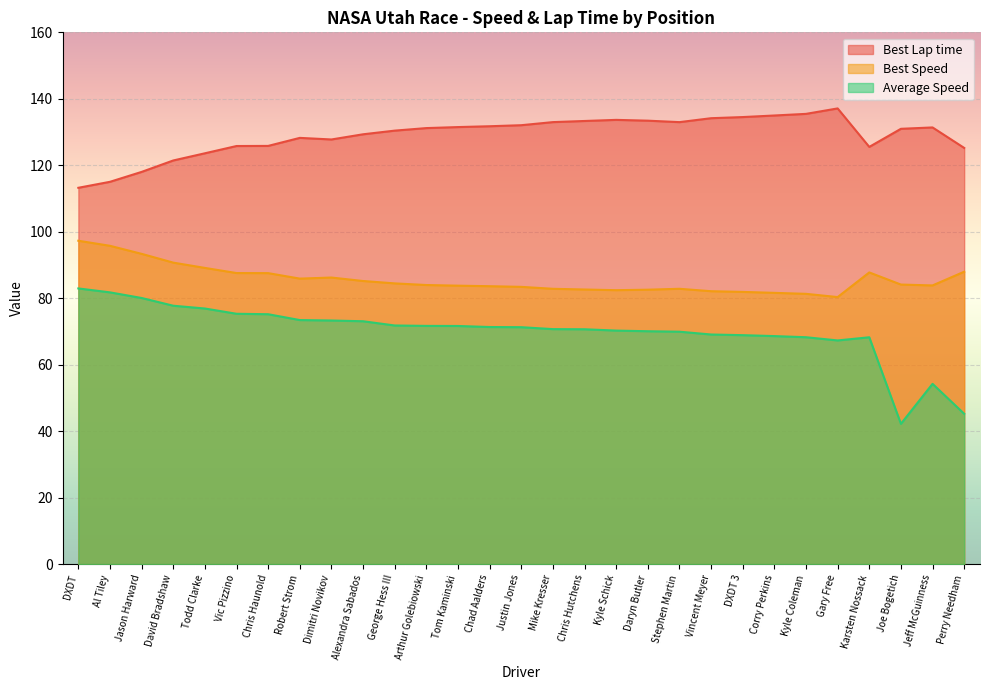

Read the Average Speed value at Corry Perkins.

68.6